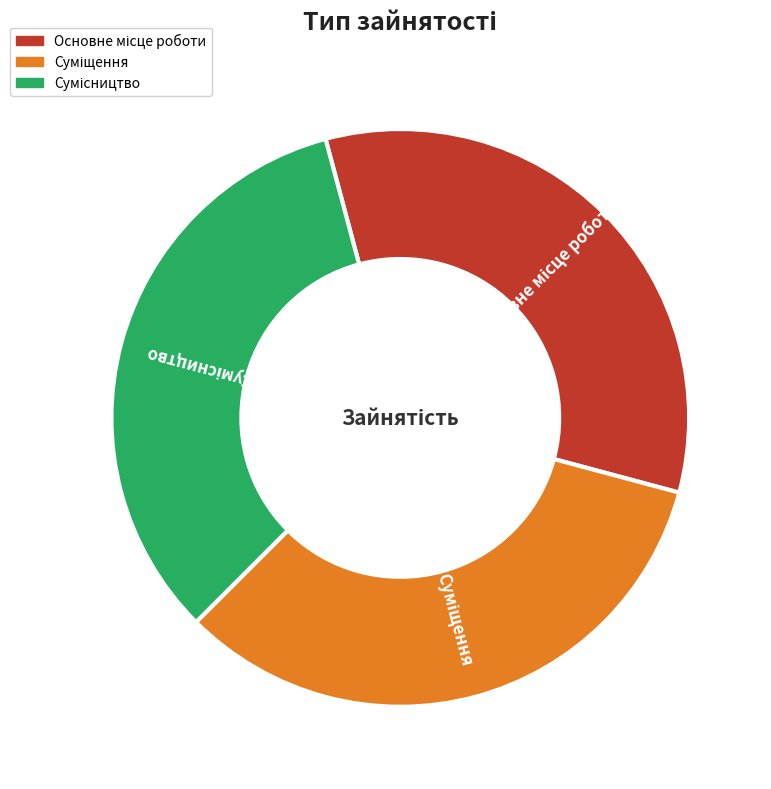

Does any single category account for the majority?

No